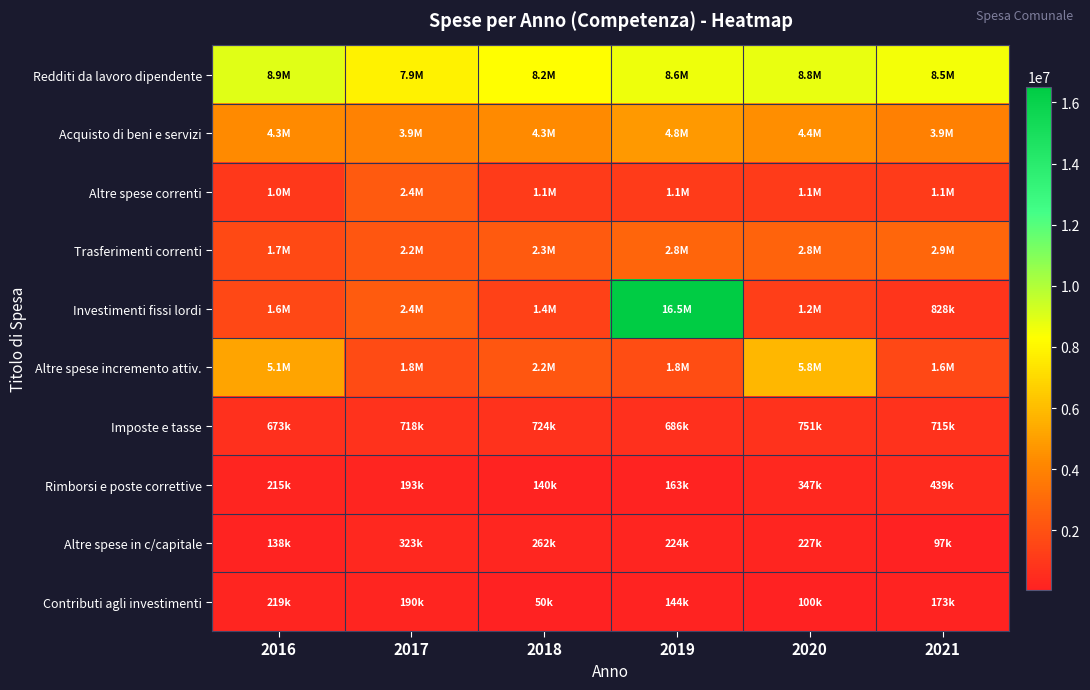

Reading left to right, what are all the values shown in this chart?

Redditi da lavoro dipendente: 2016=8937219.5	2017=7890444.5	2018=8223629.5	2019=8608379.3	2020=8767951.5	2021=8531834.2
Acquisto di beni e servizi: 2016=4257290.0	2017=3913015.8	2018=4275129.5	2019=4789274.6	2020=4389338.5	2021=3875494.3
Altre spese correnti: 2016=1007859.1	2017=2361564.2	2018=1104289.1	2019=1080644.3	2020=1085005.1	2021=1085716.9
Trasferimenti correnti: 2016=1696520.4	2017=2180979.1	2018=2310523.1	2019=2764678.7	2020=2750703.7	2021=2854021.0
Investimenti fissi lordi: 2016=1606762.8	2017=2415425.6	2018=1353314.5	2019=16518013.0	2020=1243823.6	2021=828364.8
Altre spese incremento attiv.: 2016=5149264.0	2017=1750000.0	2018=2200000.0	2019=1800000.0	2020=5792511.0	2021=1630000.0
Imposte e tasse: 2016=673227.2	2017=717598.9	2018=724315.2	2019=686480.6	2020=750530.3	2021=715313.5
Rimborsi e poste correttive: 2016=214933.9	2017=192527.0	2018=139732.9	2019=162776.6	2020=347258.7	2021=438911.8
Altre spese in c/capitale: 2016=137859.0	2017=322887.7	2018=261883.8	2019=224000.0	2020=226600.7	2021=96816.0
Contributi agli investimenti: 2016=219000.0	2017=190000.0	2018=50000.0	2019=144086.5	2020=100000.0	2021=173327.9